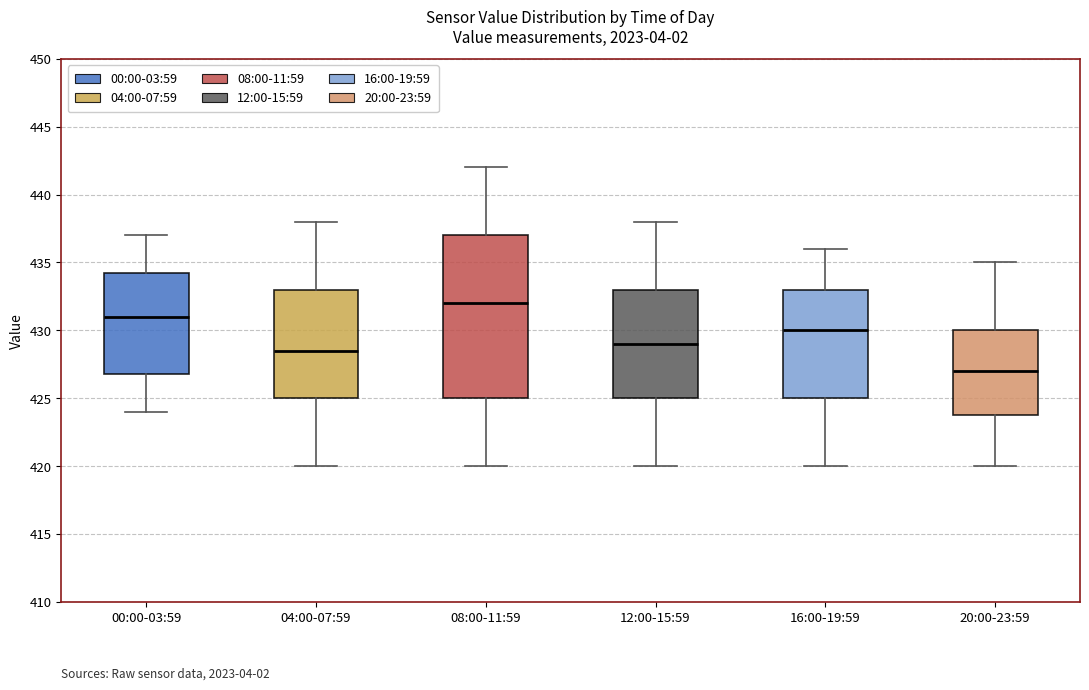

Reading left to right, read every box against the y-axis: the position of its median line, the range the box covers, and the ends of its whiskers. The values are not printed on the chart, so give them approximately, as read against the axis.

00:00-03:59: median 431.0, box 427.0 to 434.5, whiskers 424.0 to 437.0
04:00-07:59: median 428.5, box 425.0 to 433.0, whiskers 420.0 to 438.0
08:00-11:59: median 432.0, box 425.0 to 437.0, whiskers 420.0 to 442.0
12:00-15:59: median 429.0, box 425.0 to 433.0, whiskers 420.0 to 438.0
16:00-19:59: median 430.0, box 425.0 to 433.0, whiskers 420.0 to 436.0
20:00-23:59: median 427.0, box 424.0 to 430.0, whiskers 420.0 to 435.0